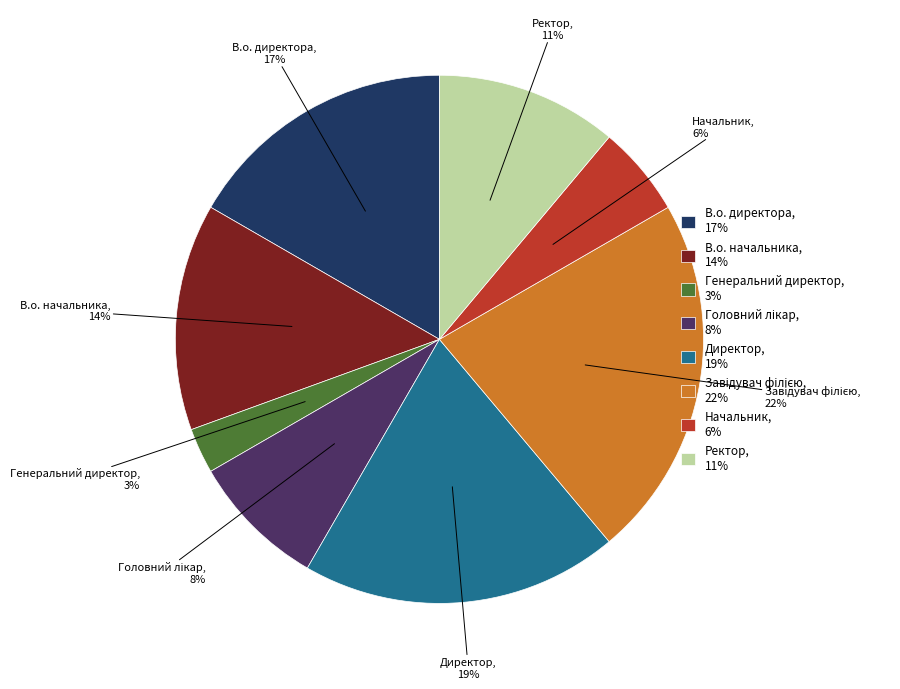

How many segments does this pie chart have?

8